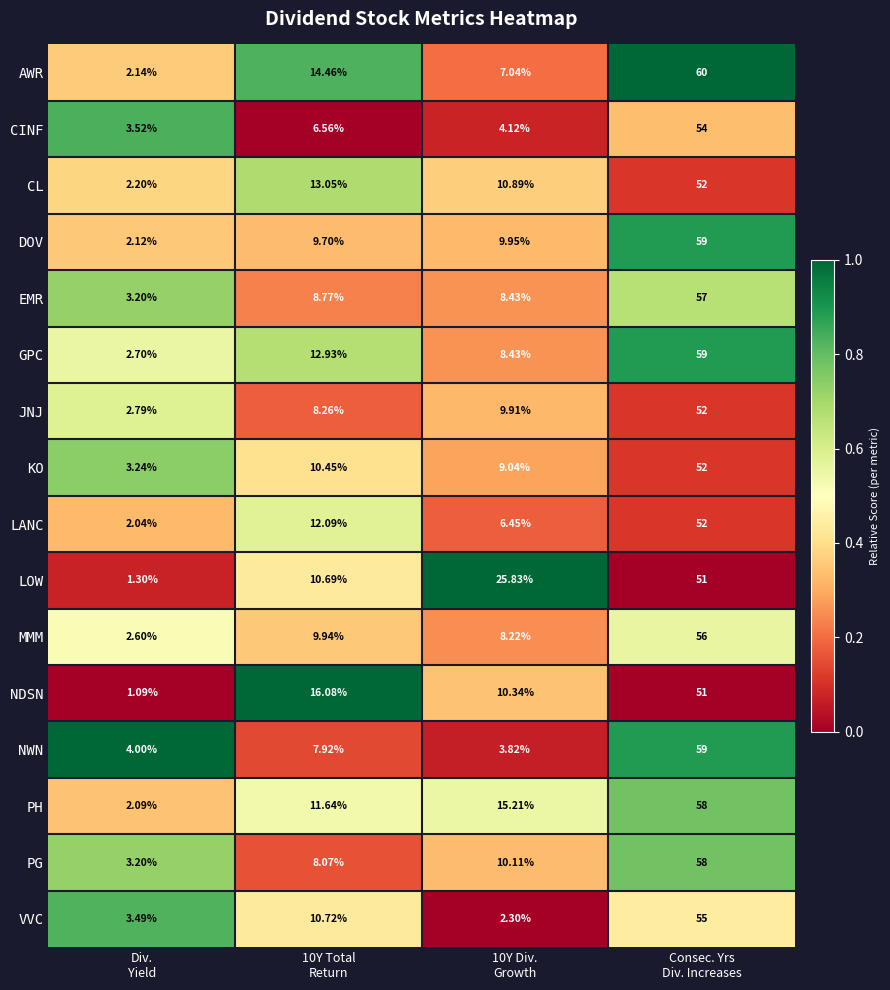

Which series has the largest range (max minus min)?

AWR